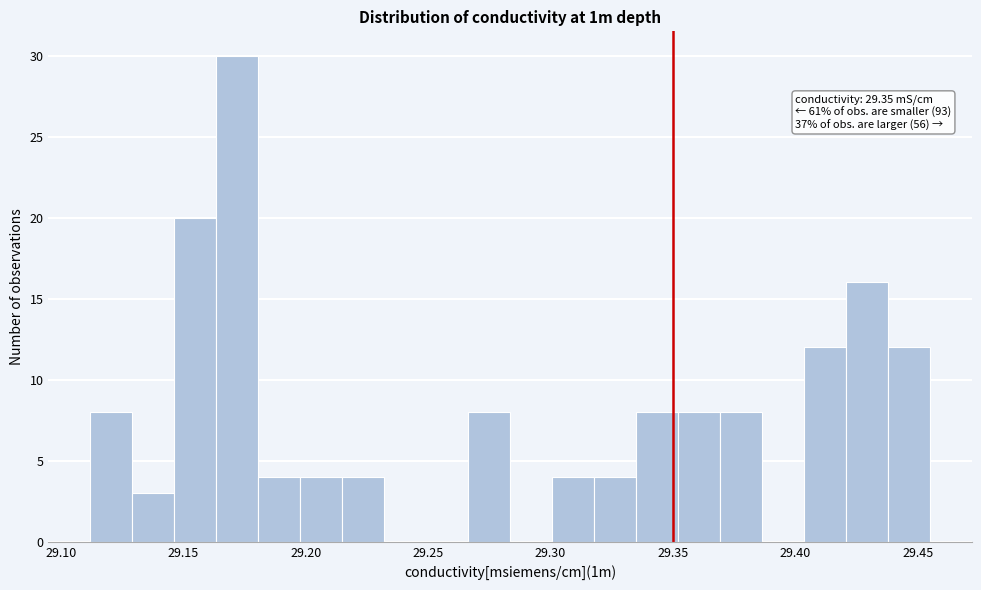

Read against the x-axis, roughly where is the centre of the tallest bar?

29.170